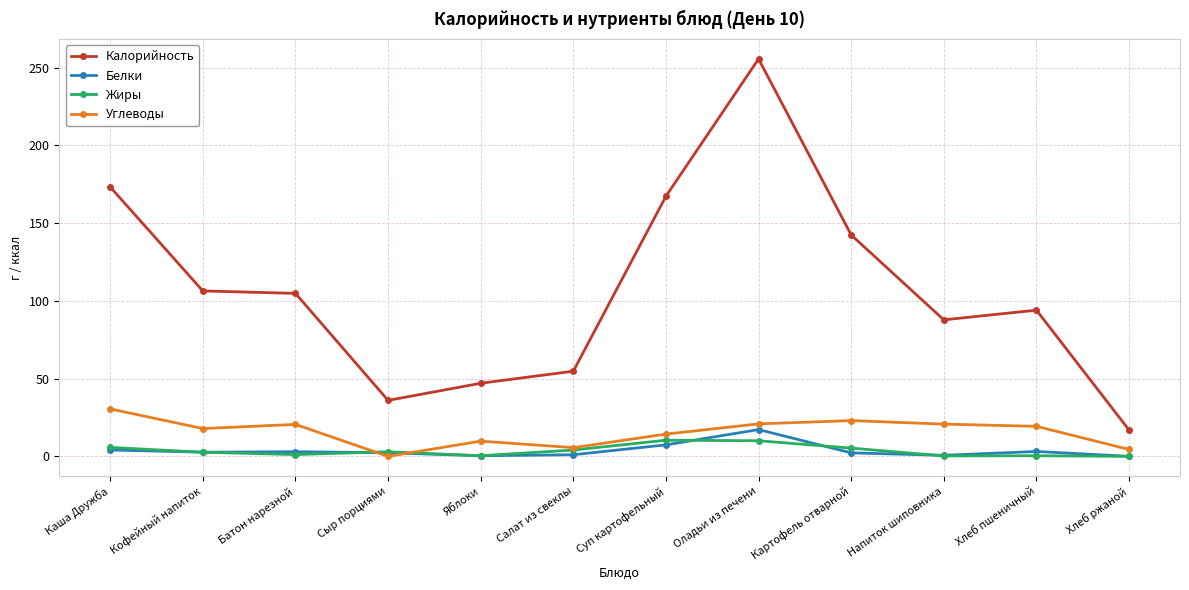

The Калорийность series shows 104.8 at Батон нарезной. True or false?

True